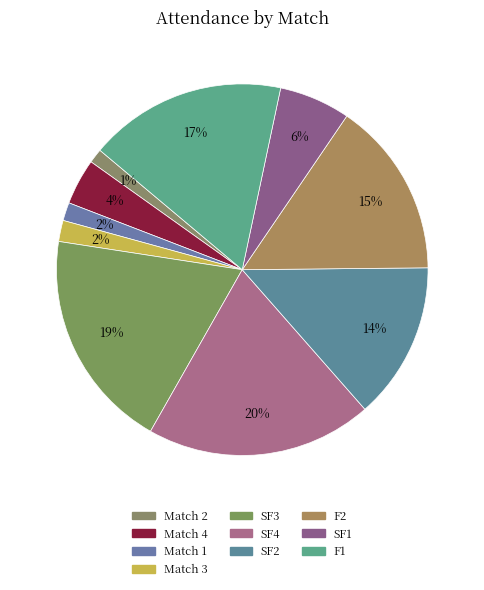

Combined, what portion of the pie is F1 and Match 1?

18.8%